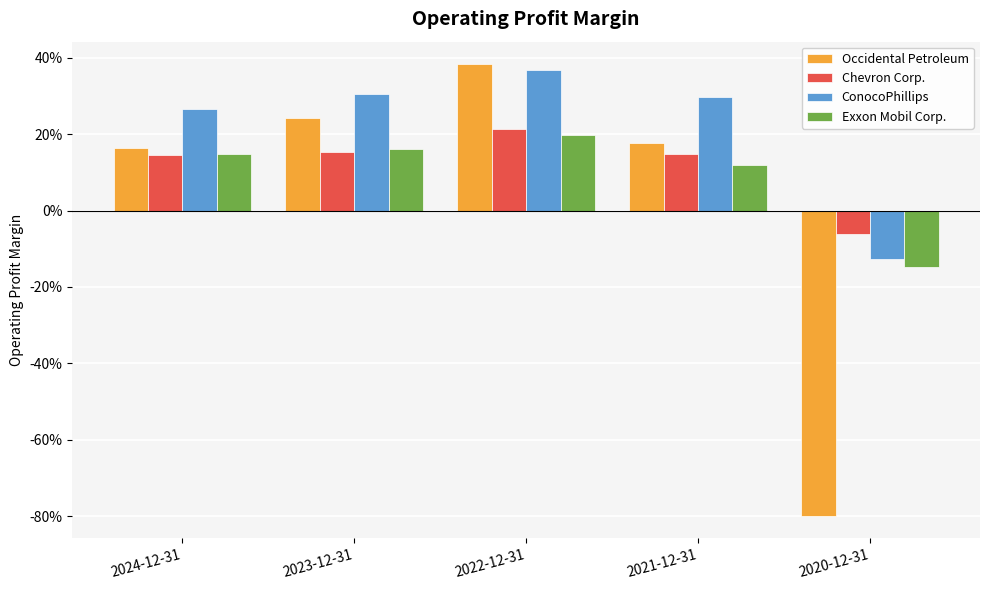

Between 2022-12-31 and 2020-12-31, which series saw the biggest shift?

Occidental Petroleum